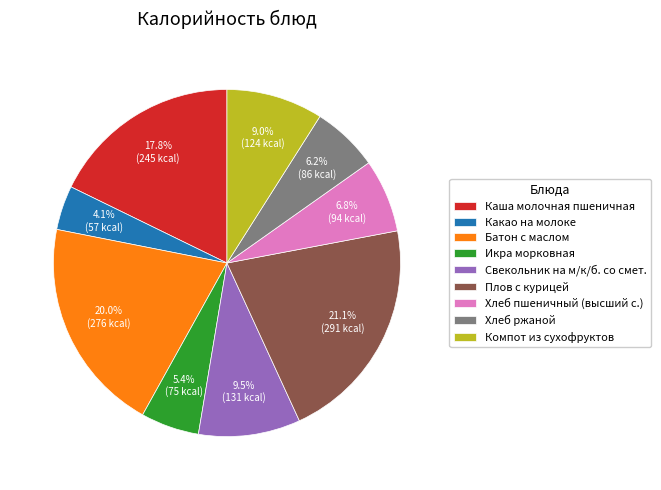

The Хлеб пшеничный (высший с.) slice represents 7% of the pie. True or false?

True